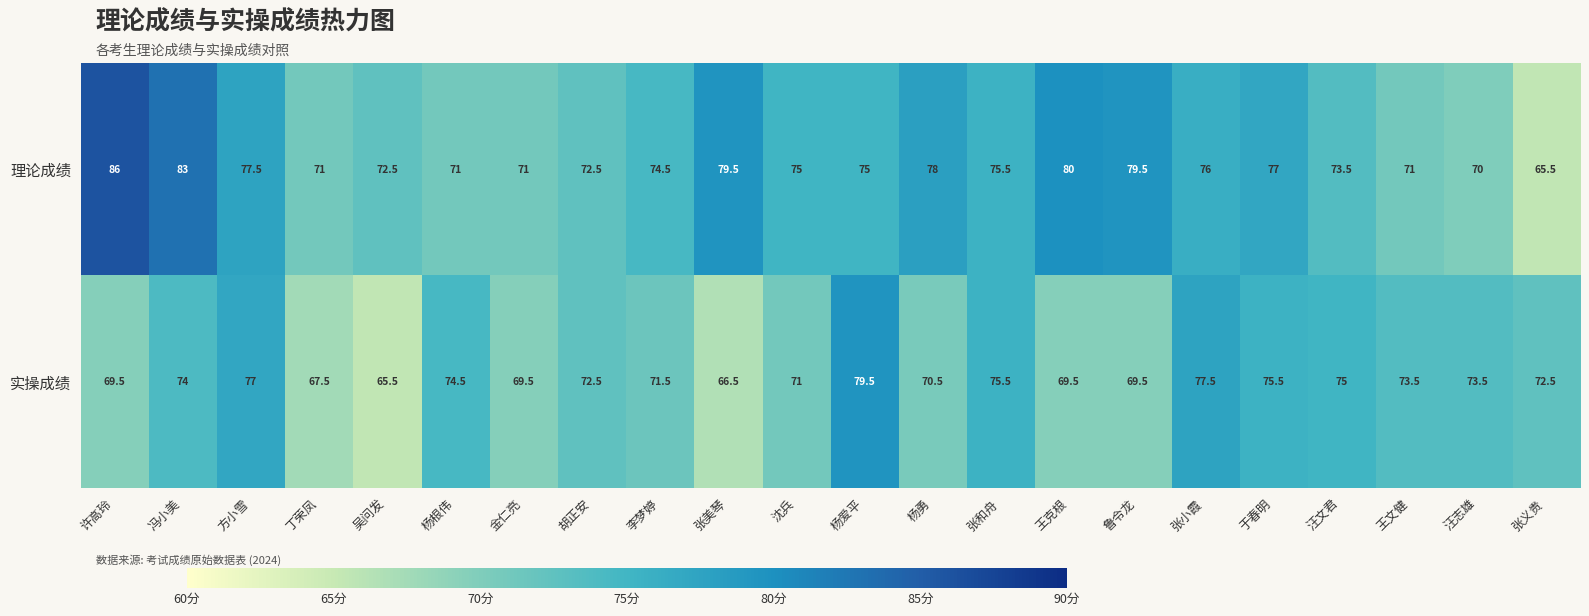

What is the minimum value shown in the chart?

65.5